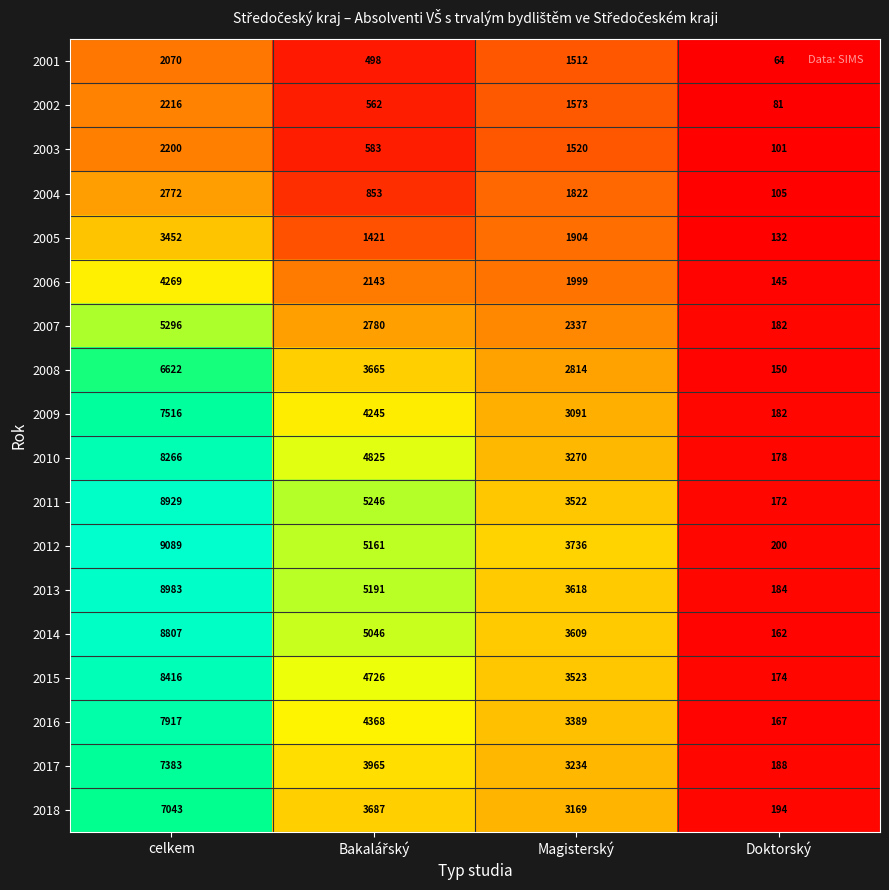

At which label is 2004 closest to 1438?

Magisterský